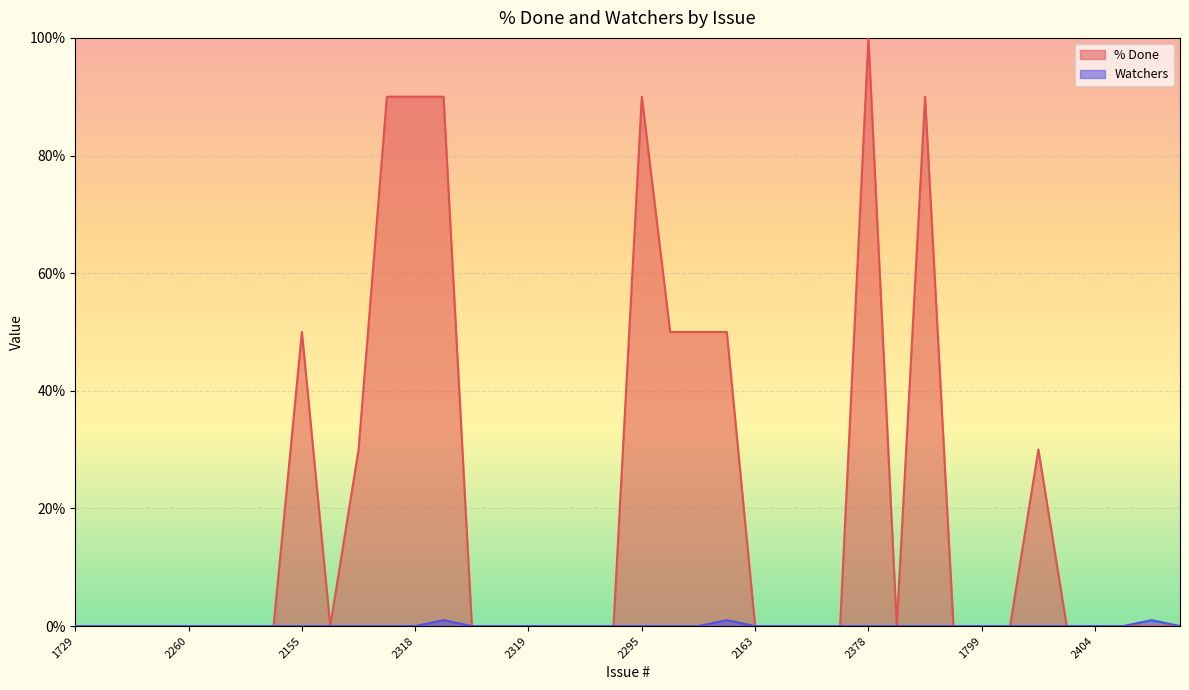

List the series in order of their peak value, lowest first.

Watchers, % Done